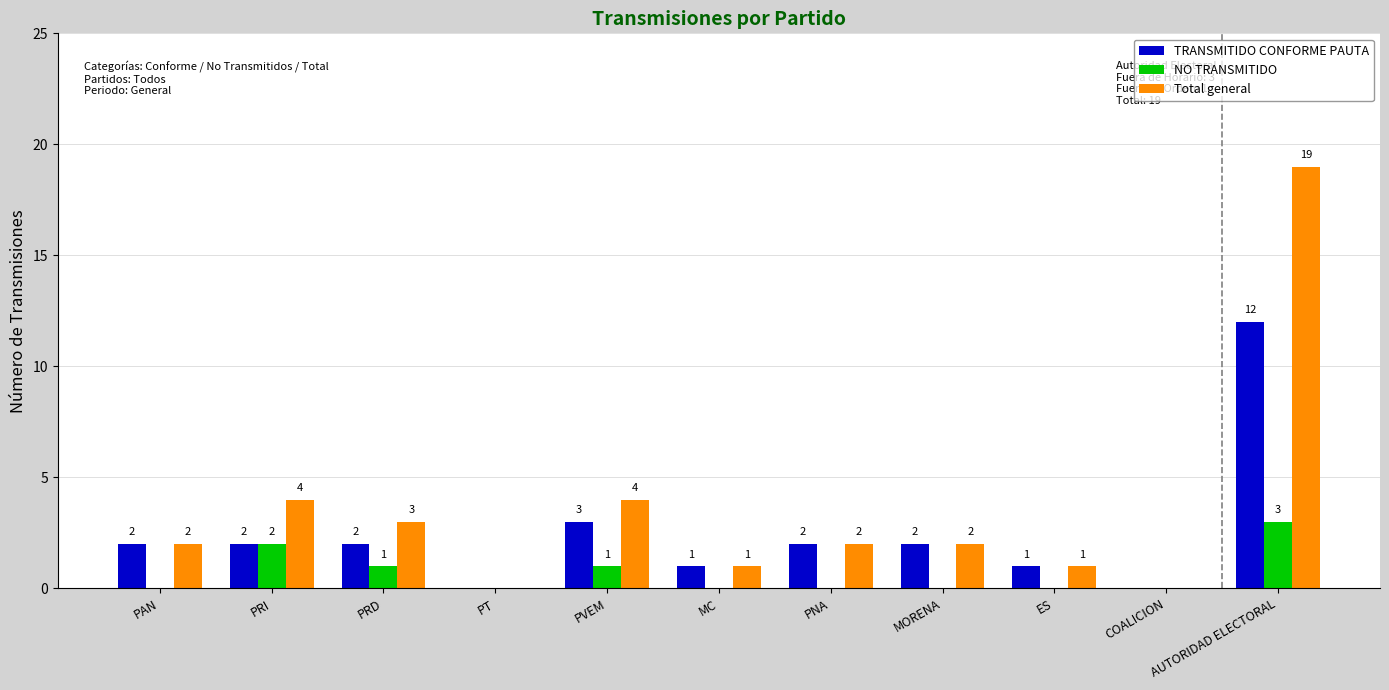

Which series has the widest spread of values?

Total general